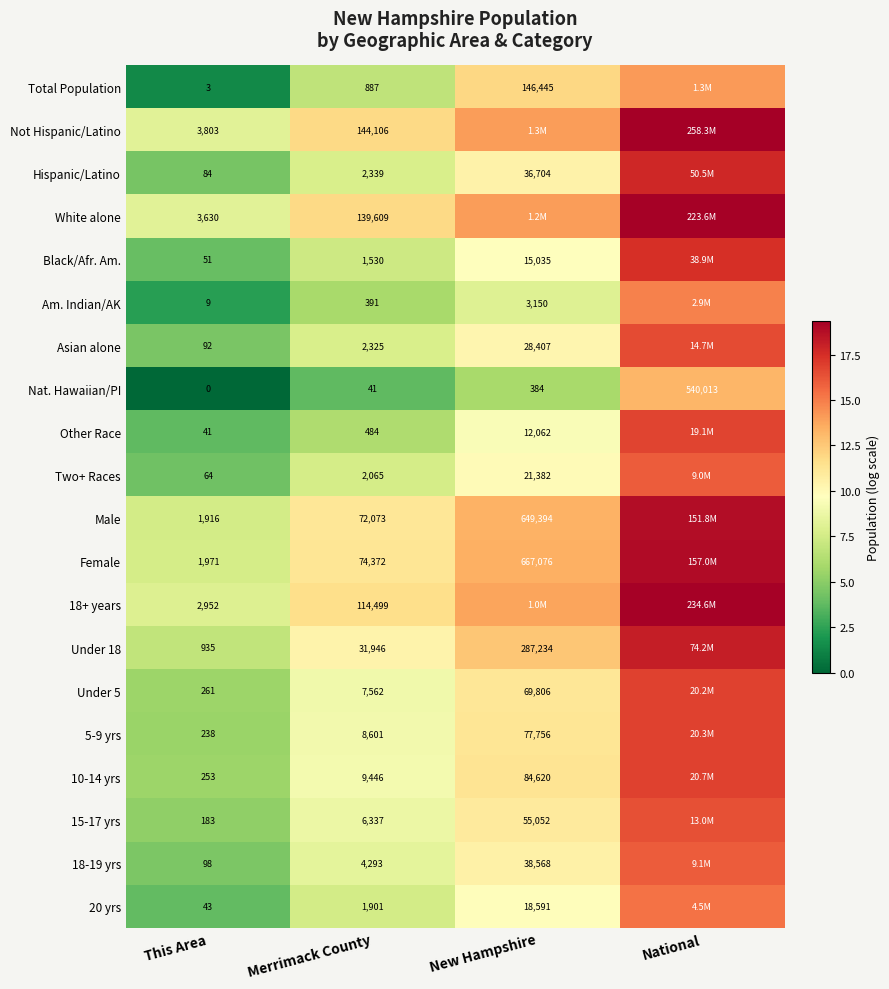

Is the value of Black/Afr. Am. at New Hampshire greater than the value of Asian alone at Merrimack County?

Yes